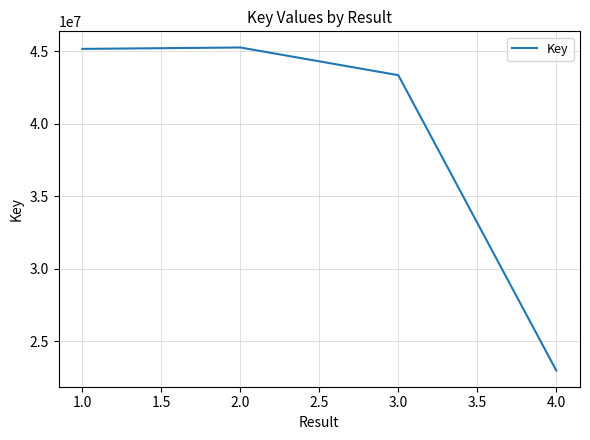

Where is the first local maximum?

2.0